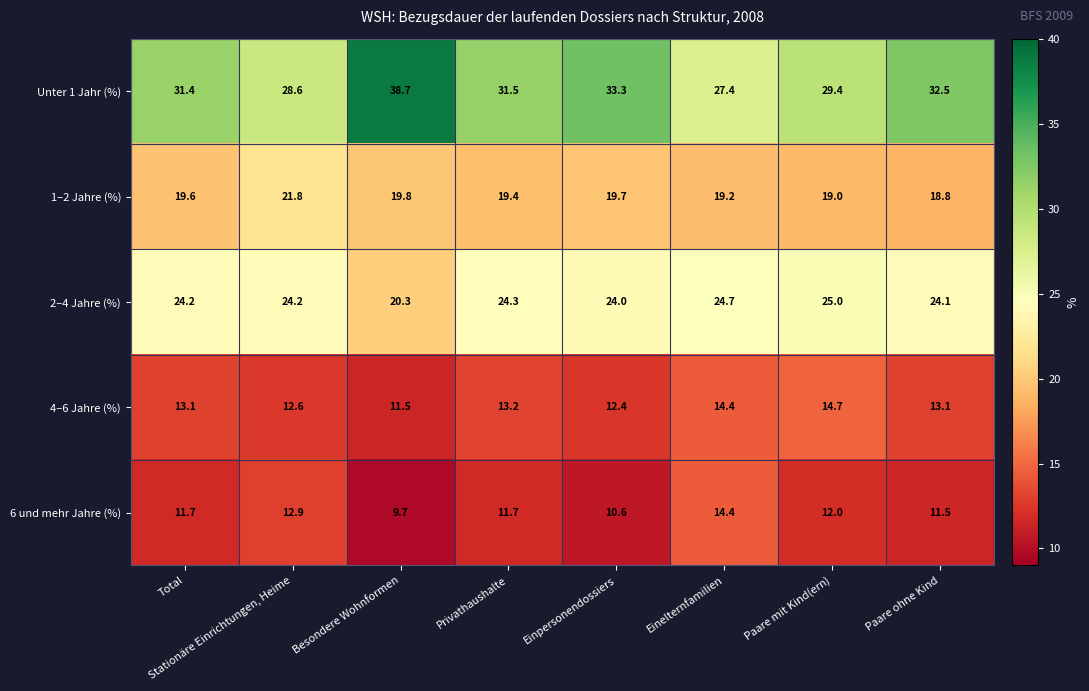

Which category has the highest value in the 4–6 Jahre (%) series?

Paare mit Kind(ern)